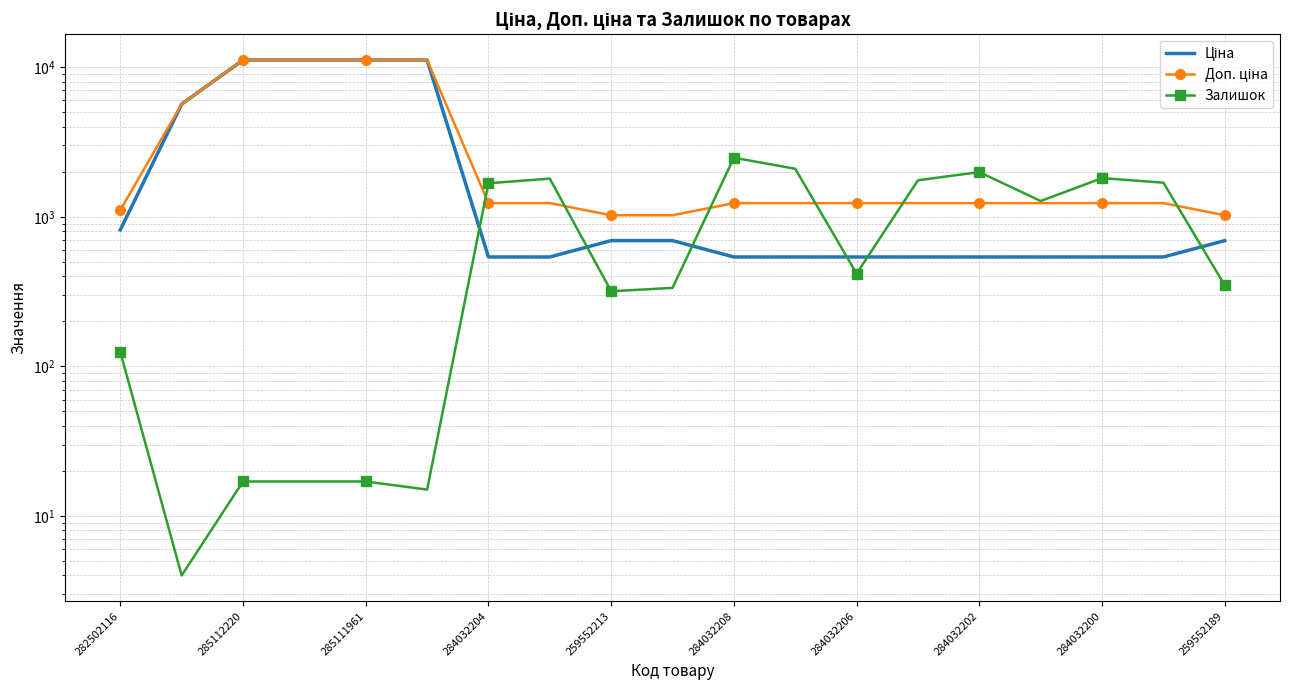

Is the value of Залишок at 284032208 greater than the value of Доп. ціна at 285111961?

No